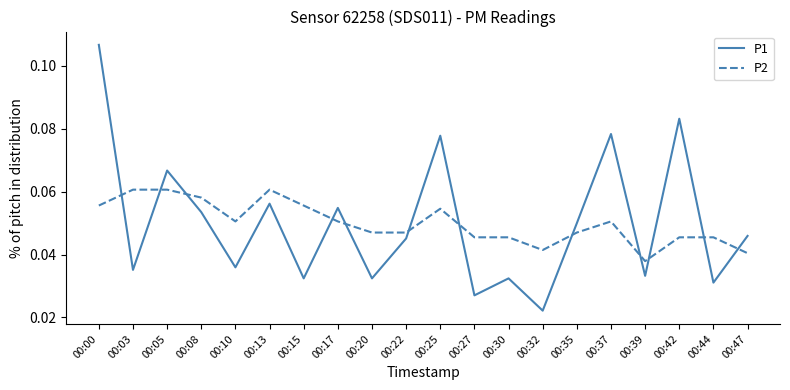

True or false: P1 and P2 intersect in this chart.

True